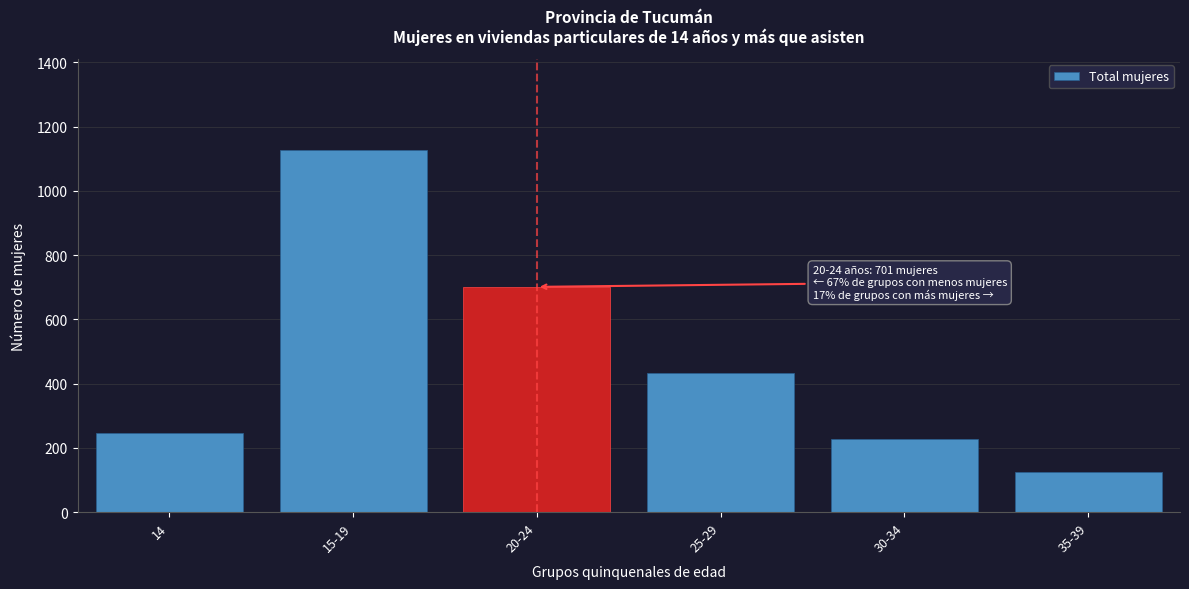

Reading left to right, transcribe all the data shown in this chart.

247	1128	701	433	226	125